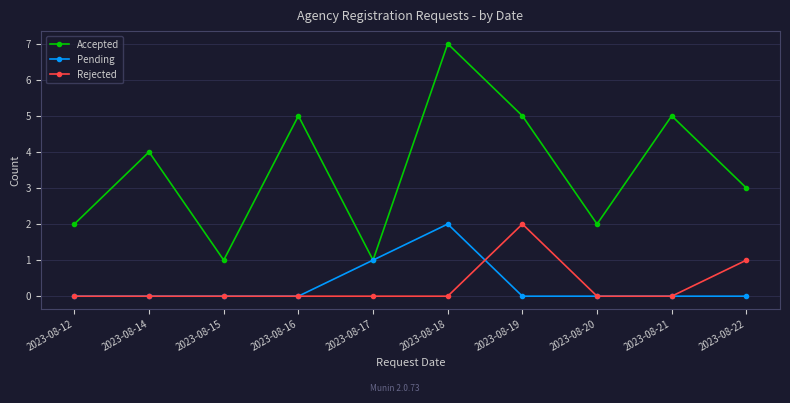

Where is Rejected nearest to the value 1?

2023-08-22